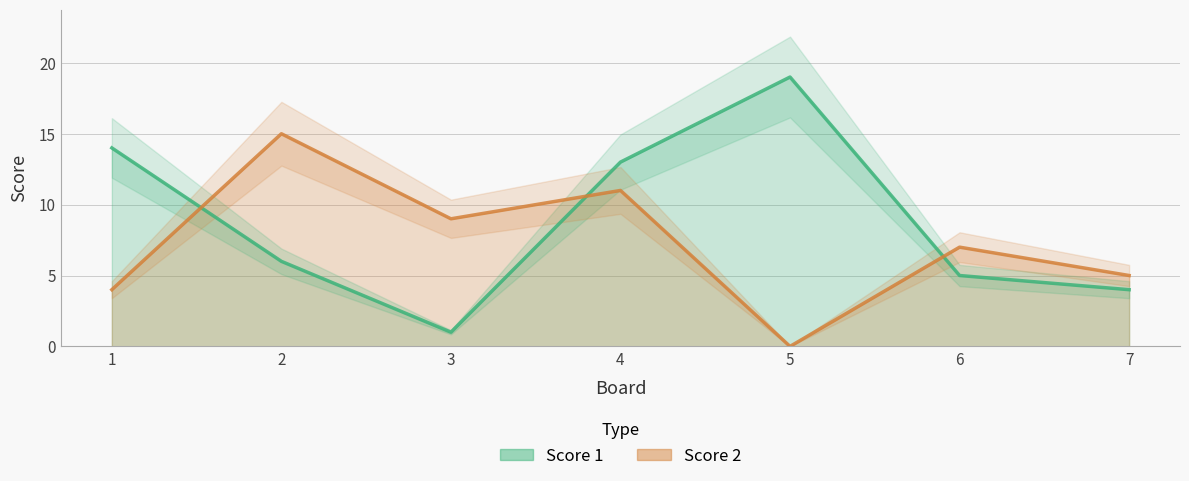

At which label does Score 2 first exceed 7?

2